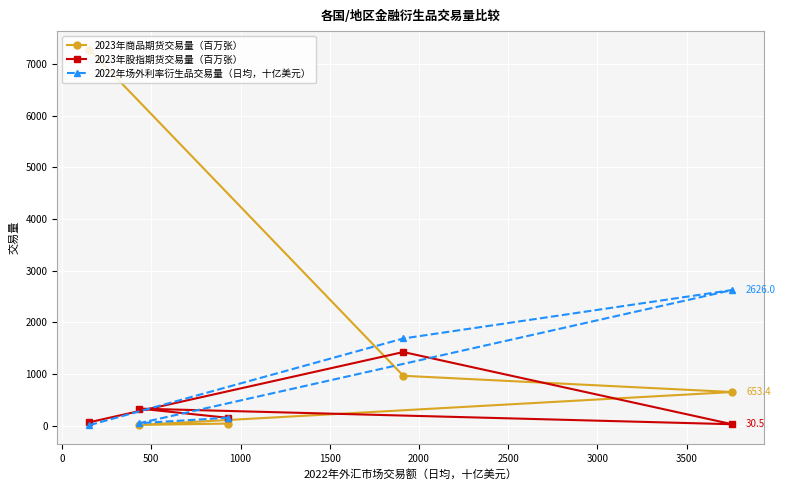

At how many categories does at least one series exceed 6463?

1